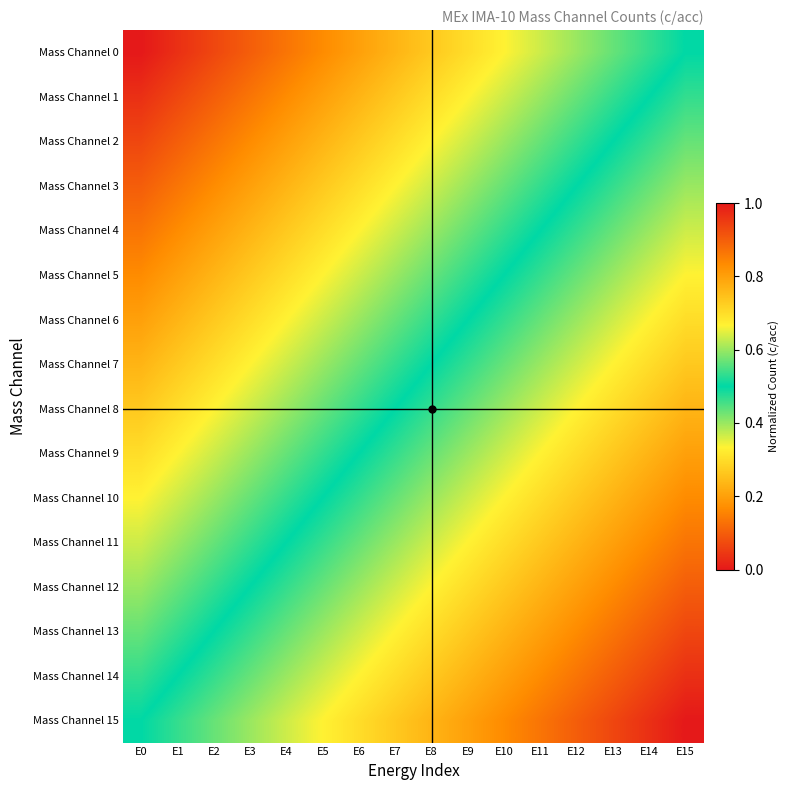

Reading left to right, what are all the values shown in this chart?

Mass Channel 0: E0=0.0	E1=0.0	E2=0.1	E3=0.1	E4=0.1	E5=0.2	E6=0.2	E7=0.2	E8=0.3	E9=0.3	E10=0.3	E11=0.4	E12=0.4	E13=0.4	E14=0.5	E15=0.5
Mass Channel 1: E0=0.0	E1=0.1	E2=0.1	E3=0.1	E4=0.2	E5=0.2	E6=0.2	E7=0.3	E8=0.3	E9=0.3	E10=0.4	E11=0.4	E12=0.4	E13=0.5	E14=0.5	E15=0.5
Mass Channel 2: E0=0.1	E1=0.1	E2=0.1	E3=0.2	E4=0.2	E5=0.2	E6=0.3	E7=0.3	E8=0.3	E9=0.4	E10=0.4	E11=0.4	E12=0.5	E13=0.5	E14=0.5	E15=0.6
Mass Channel 3: E0=0.1	E1=0.1	E2=0.2	E3=0.2	E4=0.2	E5=0.3	E6=0.3	E7=0.3	E8=0.4	E9=0.4	E10=0.4	E11=0.5	E12=0.5	E13=0.5	E14=0.6	E15=0.6
Mass Channel 4: E0=0.1	E1=0.2	E2=0.2	E3=0.2	E4=0.3	E5=0.3	E6=0.3	E7=0.4	E8=0.4	E9=0.4	E10=0.5	E11=0.5	E12=0.5	E13=0.6	E14=0.6	E15=0.6
Mass Channel 5: E0=0.2	E1=0.2	E2=0.2	E3=0.3	E4=0.3	E5=0.3	E6=0.4	E7=0.4	E8=0.4	E9=0.5	E10=0.5	E11=0.5	E12=0.6	E13=0.6	E14=0.6	E15=0.7
Mass Channel 6: E0=0.2	E1=0.2	E2=0.3	E3=0.3	E4=0.3	E5=0.4	E6=0.4	E7=0.4	E8=0.5	E9=0.5	E10=0.5	E11=0.6	E12=0.6	E13=0.6	E14=0.7	E15=0.7
Mass Channel 7: E0=0.2	E1=0.3	E2=0.3	E3=0.3	E4=0.4	E5=0.4	E6=0.4	E7=0.5	E8=0.5	E9=0.5	E10=0.6	E11=0.6	E12=0.6	E13=0.7	E14=0.7	E15=0.7
Mass Channel 8: E0=0.3	E1=0.3	E2=0.3	E3=0.4	E4=0.4	E5=0.4	E6=0.5	E7=0.5	E8=0.5	E9=0.6	E10=0.6	E11=0.6	E12=0.7	E13=0.7	E14=0.7	E15=0.8
Mass Channel 9: E0=0.3	E1=0.3	E2=0.4	E3=0.4	E4=0.4	E5=0.5	E6=0.5	E7=0.5	E8=0.6	E9=0.6	E10=0.6	E11=0.7	E12=0.7	E13=0.7	E14=0.8	E15=0.8
Mass Channel 10: E0=0.3	E1=0.4	E2=0.4	E3=0.4	E4=0.5	E5=0.5	E6=0.5	E7=0.6	E8=0.6	E9=0.6	E10=0.7	E11=0.7	E12=0.7	E13=0.8	E14=0.8	E15=0.8
Mass Channel 11: E0=0.4	E1=0.4	E2=0.4	E3=0.5	E4=0.5	E5=0.5	E6=0.6	E7=0.6	E8=0.6	E9=0.7	E10=0.7	E11=0.7	E12=0.8	E13=0.8	E14=0.8	E15=0.9
Mass Channel 12: E0=0.4	E1=0.4	E2=0.5	E3=0.5	E4=0.5	E5=0.6	E6=0.6	E7=0.6	E8=0.7	E9=0.7	E10=0.7	E11=0.8	E12=0.8	E13=0.8	E14=0.9	E15=0.9
Mass Channel 13: E0=0.4	E1=0.5	E2=0.5	E3=0.5	E4=0.6	E5=0.6	E6=0.6	E7=0.7	E8=0.7	E9=0.7	E10=0.8	E11=0.8	E12=0.8	E13=0.9	E14=0.9	E15=0.9
Mass Channel 14: E0=0.5	E1=0.5	E2=0.5	E3=0.6	E4=0.6	E5=0.6	E6=0.7	E7=0.7	E8=0.7	E9=0.8	E10=0.8	E11=0.8	E12=0.9	E13=0.9	E14=0.9	E15=1.0
Mass Channel 15: E0=0.5	E1=0.5	E2=0.6	E3=0.6	E4=0.6	E5=0.7	E6=0.7	E7=0.7	E8=0.8	E9=0.8	E10=0.8	E11=0.9	E12=0.9	E13=0.9	E14=1.0	E15=1.0